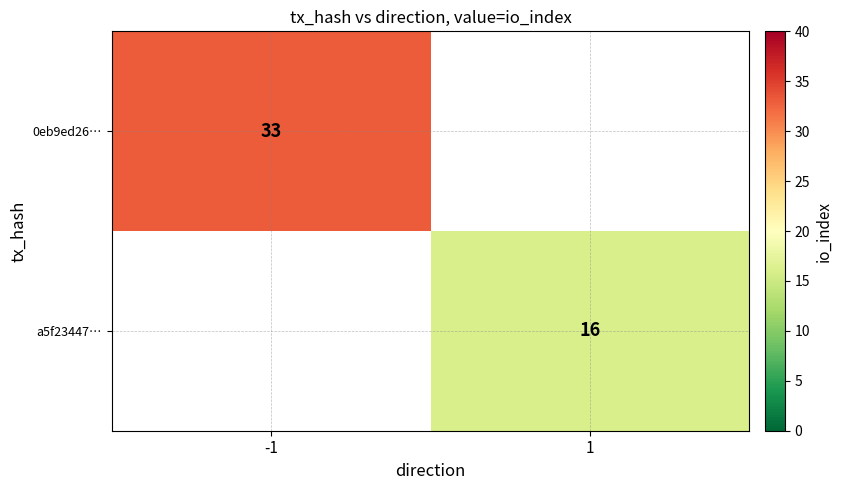

The value of 0eb9ed26… at -1 is 8. True or false?

False